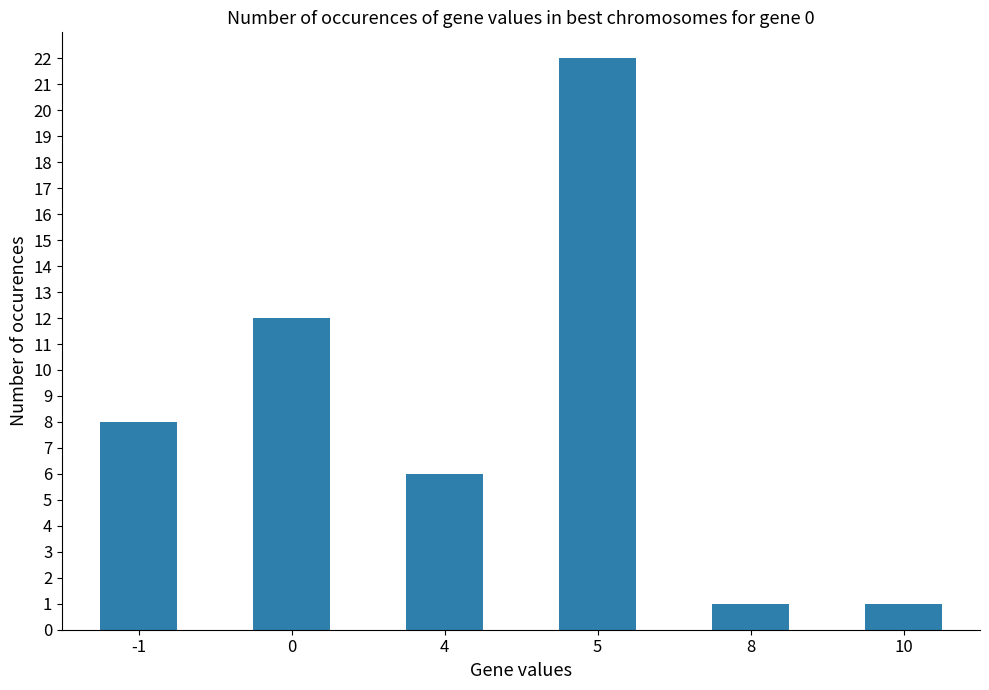

How many categories are shown in the chart?

6